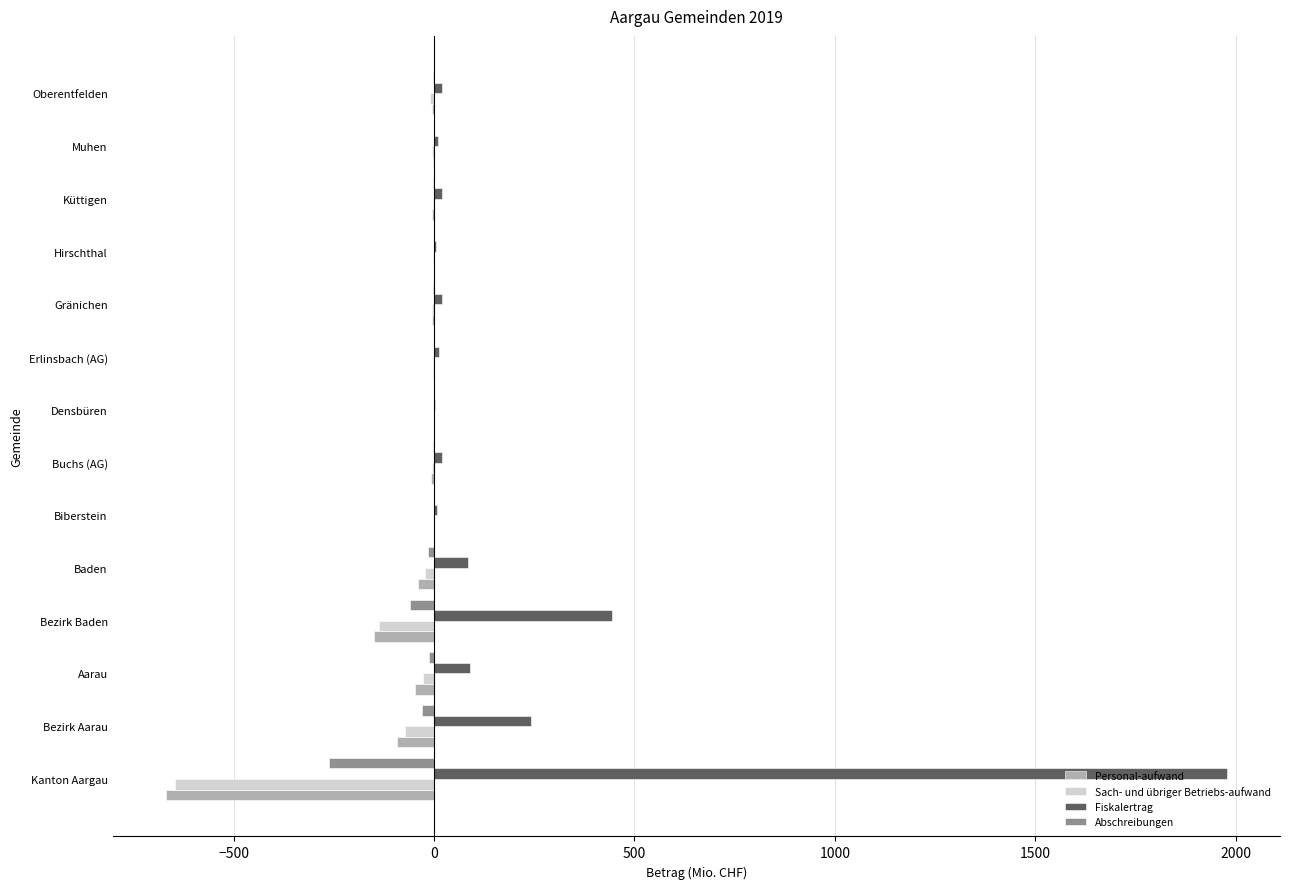

At which label is Personal-aufwand closest to -335?

Bezirk Baden